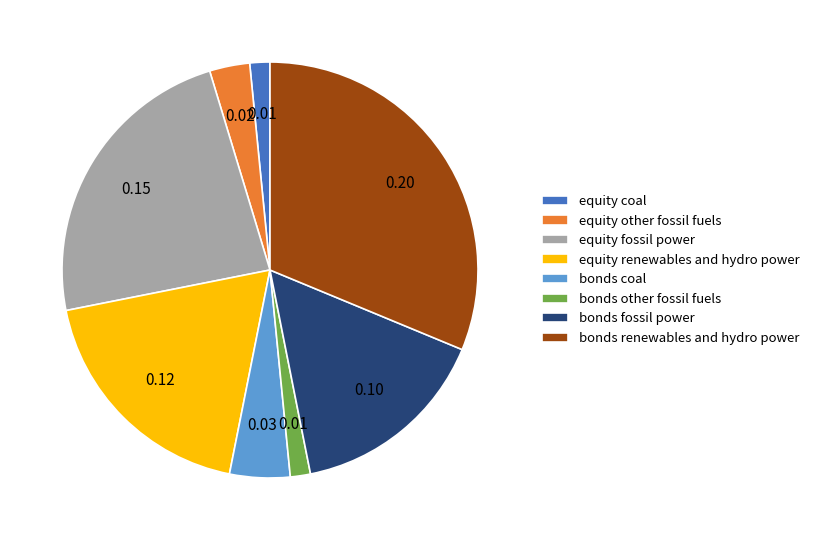

Combined, do bonds renewables and hydro power and bonds fossil power account for over 50%?

No